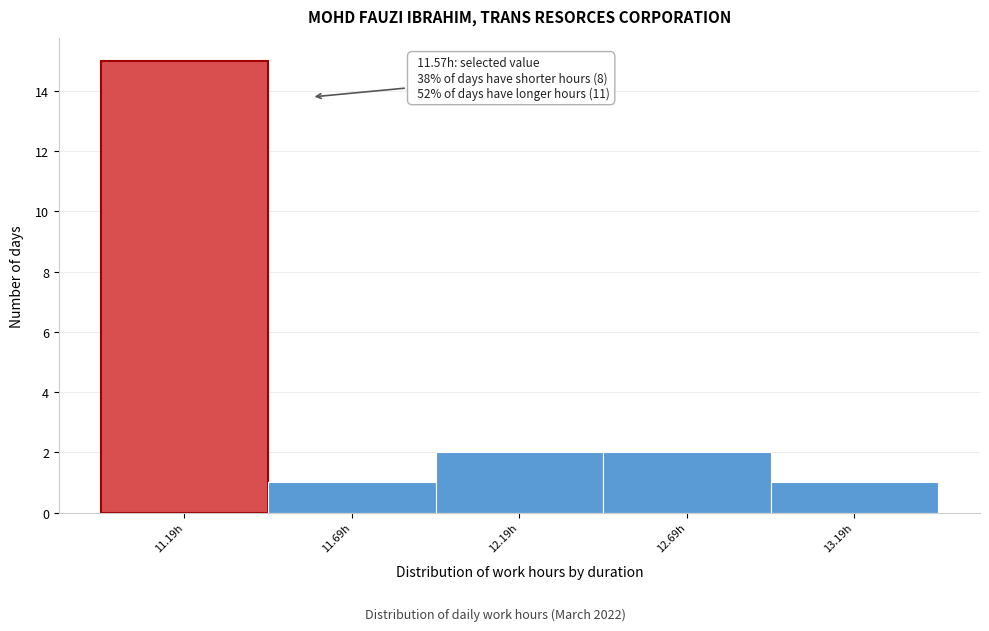

Reading right to left, list all the values displayed in this chart.

13.19h=1	12.69h=2	12.19h=2	11.69h=1	11.19h=15